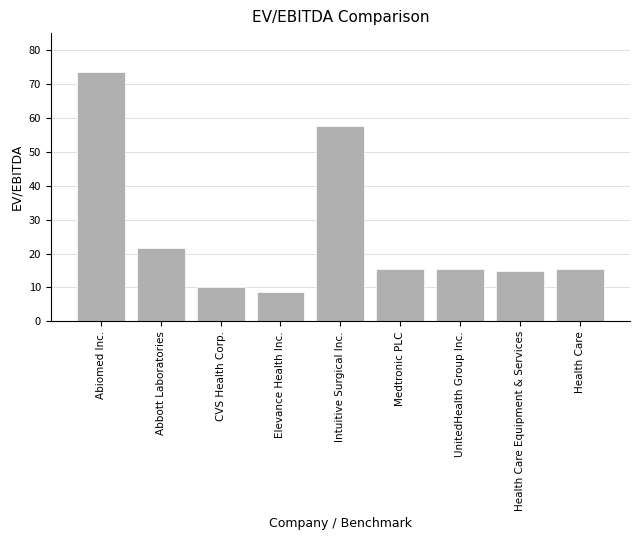

Approximately how many times larger is the value at Elevance Health Inc. compared to Health Care Equipment & Services?

0.6